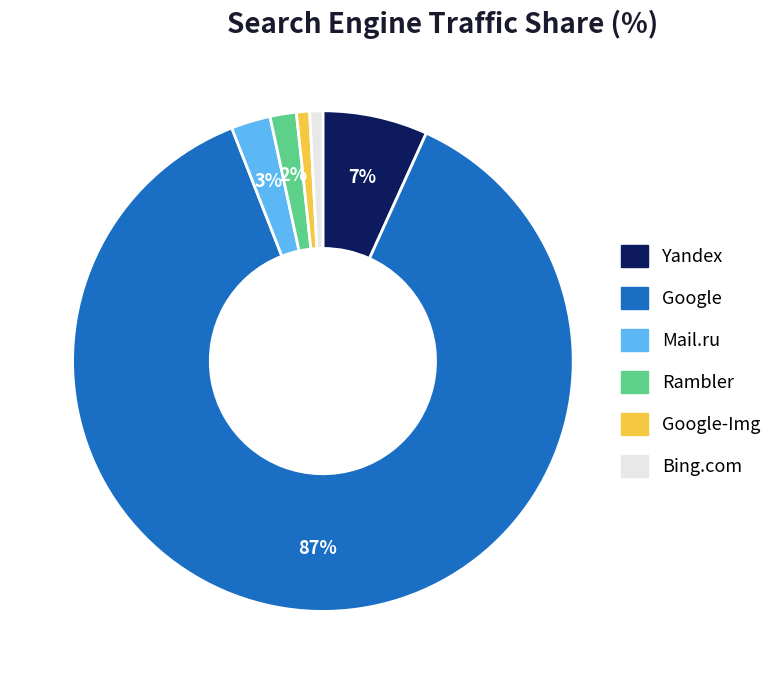

Which slice is the largest?

Google